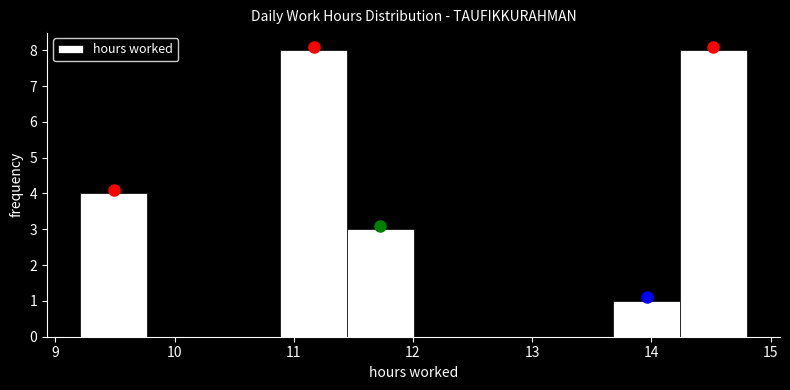

Reading left to right, list every bar in this chart as the range it spans on the x-axis followed by its height. Neither the bar edges nor the heights are printed on the chart, so give them approximately, as read against the axes.

9.2 to 9.8: 4
9.8 to 10.3: 0
10.3 to 10.9: 0
10.9 to 11.4: 8
11.4 to 12.0: 3
12.0 to 12.6: 0
12.6 to 13.1: 0
13.1 to 13.7: 0
13.7 to 14.2: 1
14.2 to 14.8: 8